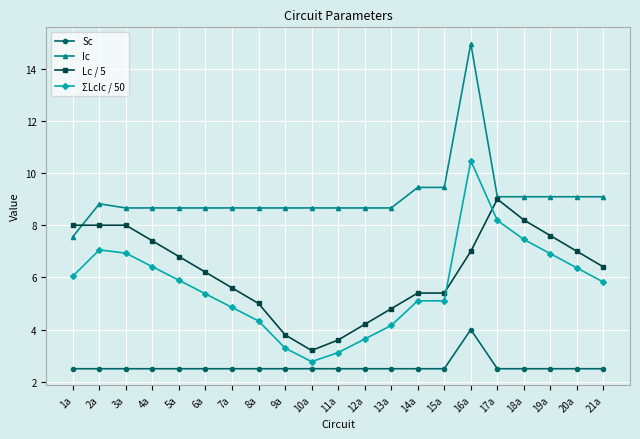

What is the difference between the highest and lowest values at 4a?

6.2